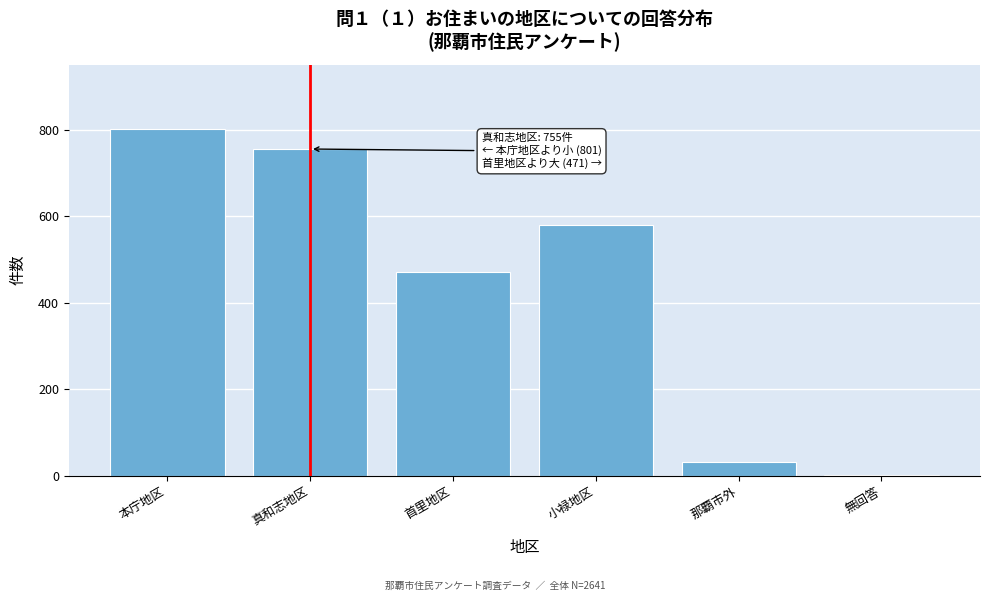

Reading left to right, transcribe all the data shown in this chart.

本庁地区=801	真和志地区=755	首里地区=471	小禄地区=580	那覇市外=32	無回答=2